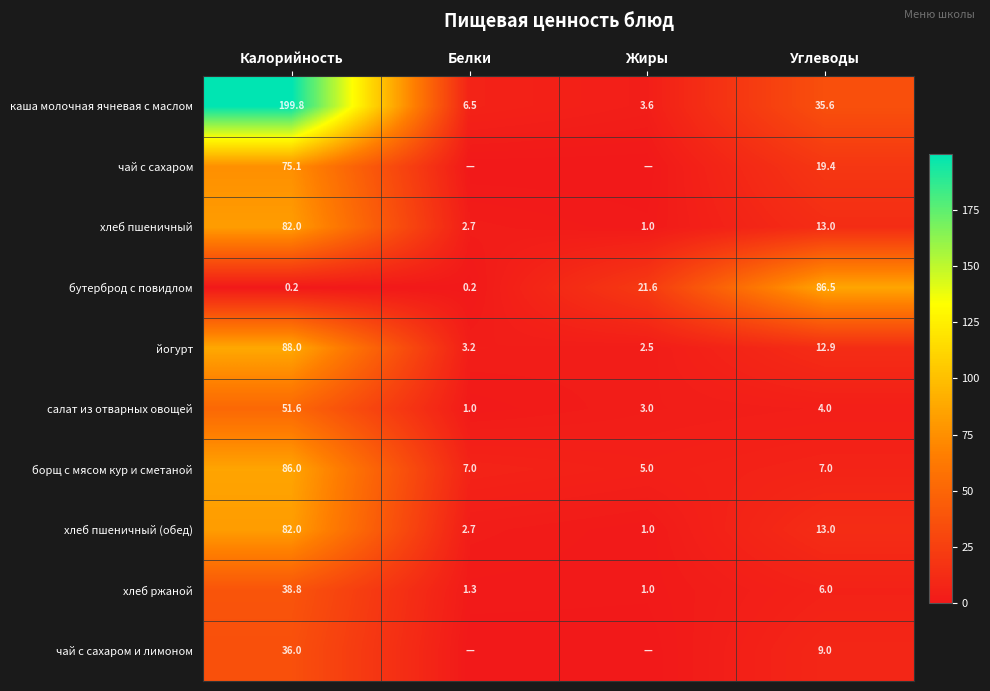

The йогурт series shows 12.9 at Углеводы. True or false?

True